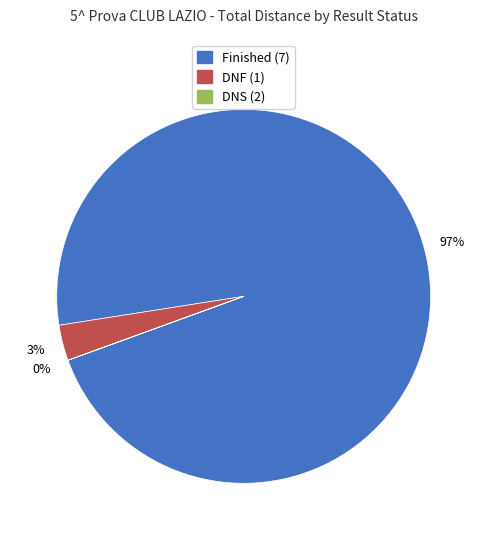

To the nearest percent, what is the average slice percentage?

33%